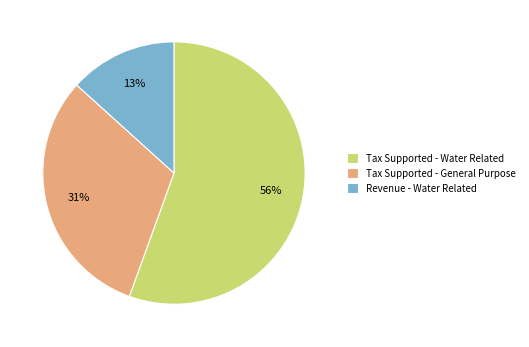

What is the ratio of the value at Tax Supported - Water Related to the value at Tax Supported - General Purpose?

1.8